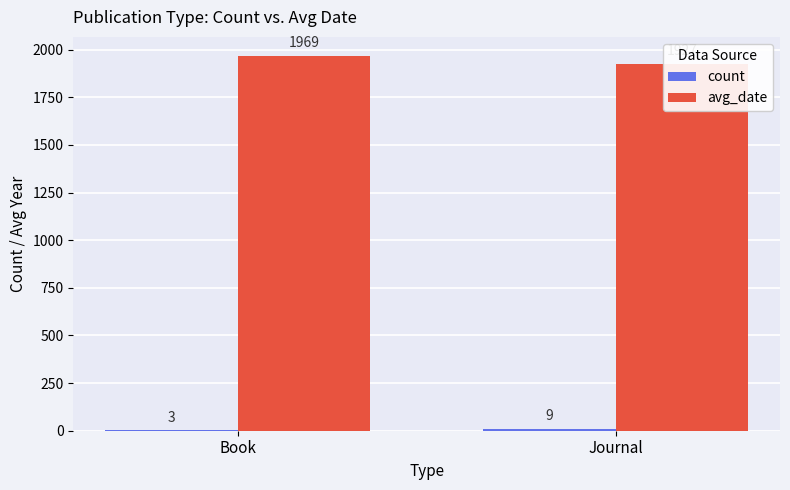

Rank the categories by avg_date value from highest to lowest.

Book, Journal